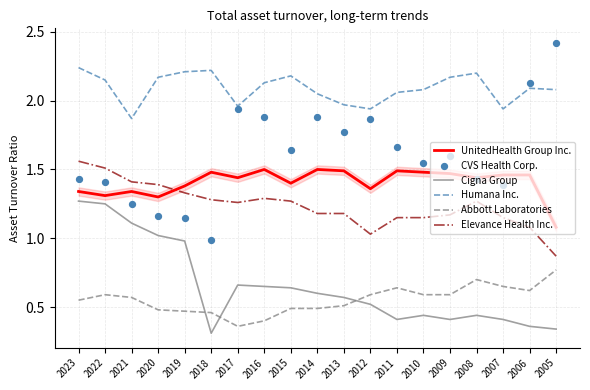

What is the total value across all series at 2007?

7.0